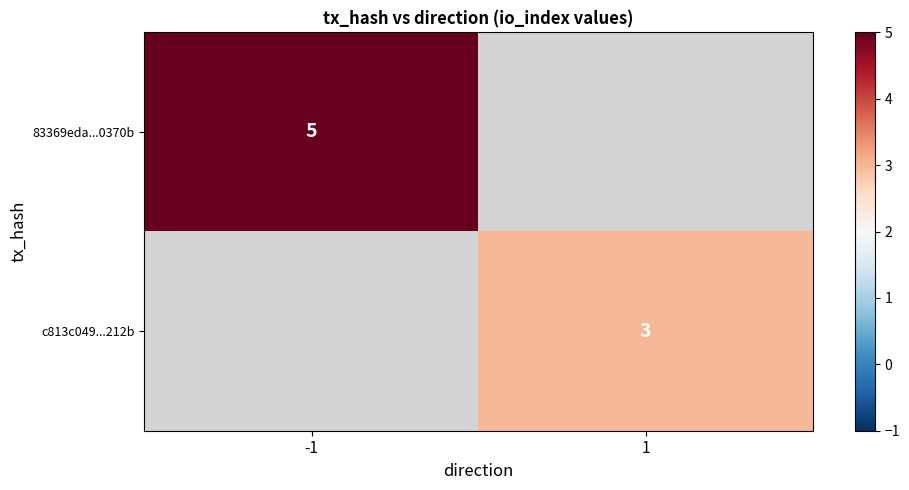

The 83369eda...0370b series shows 5 at -1. True or false?

True